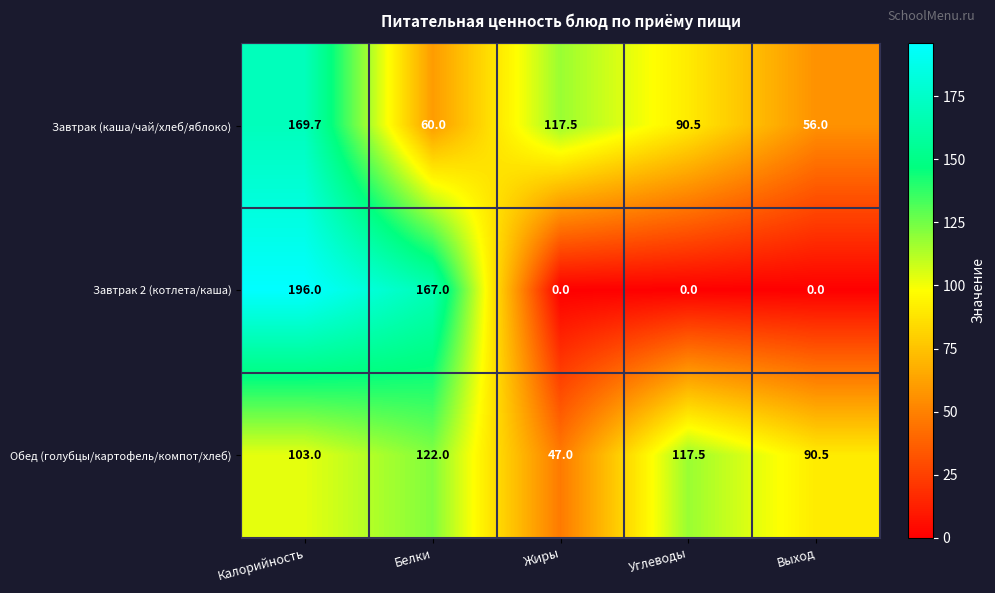

What is the total value across all series at Углеводы?

208.0